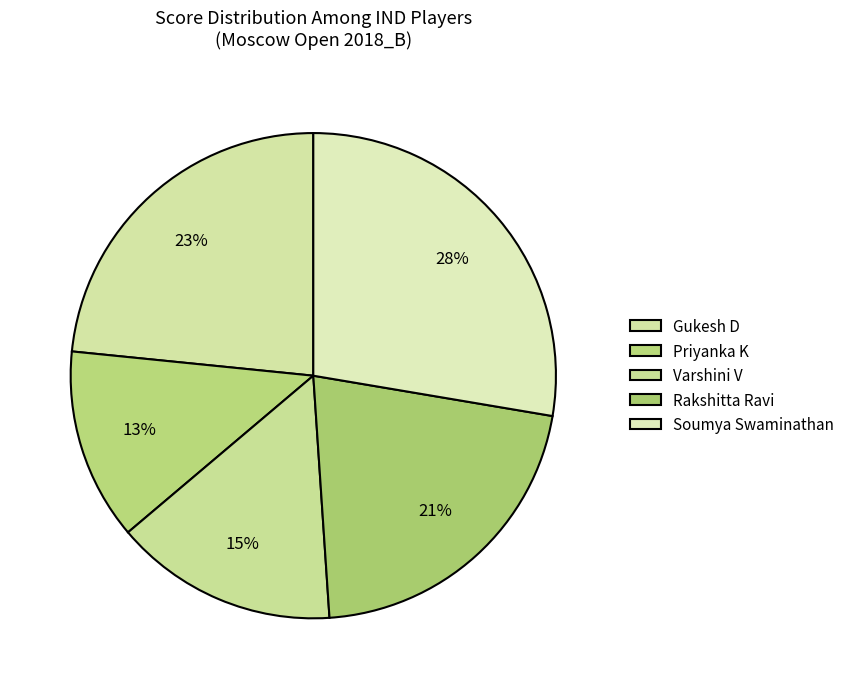

To the nearest percent, what is the difference between the Soumya Swaminathan and Priyanka K slice percentages?

15%